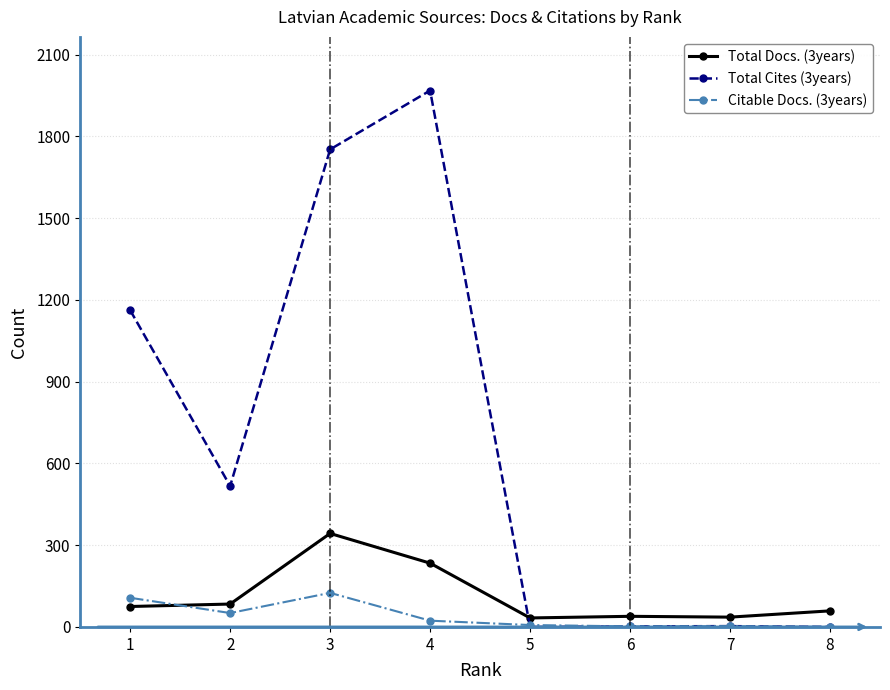

What is the value of the Total Cites (3years) point at the 3rd from the left?

1752